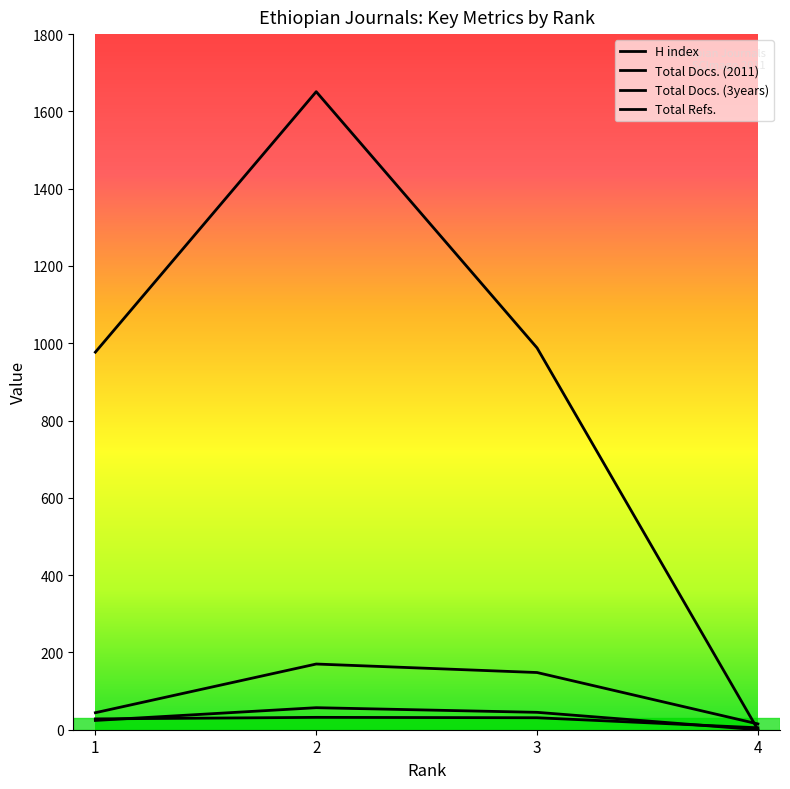

What is the spread (max minus min) of values at 4?

15